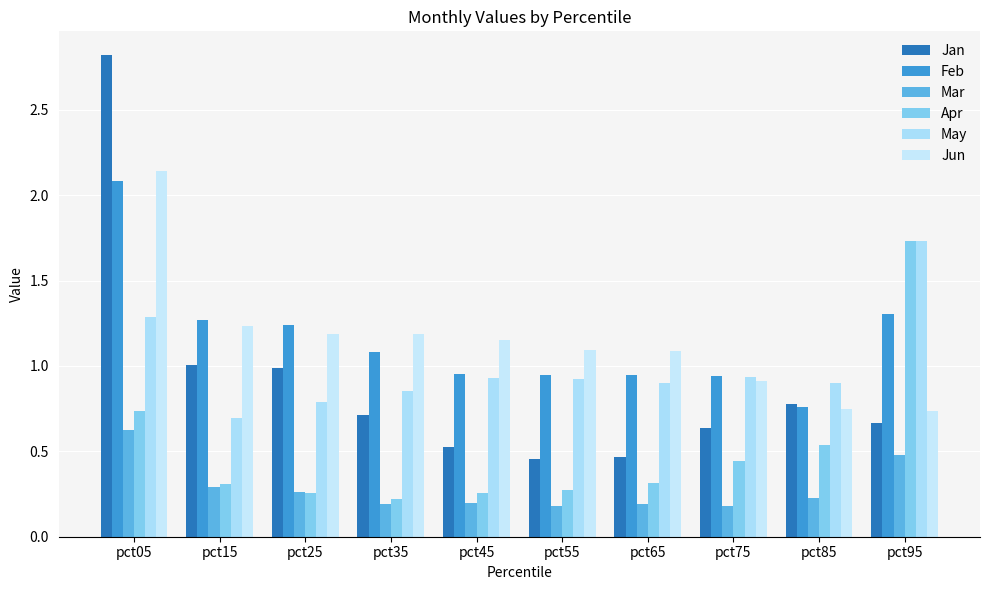

How many bars are there in each group?

6